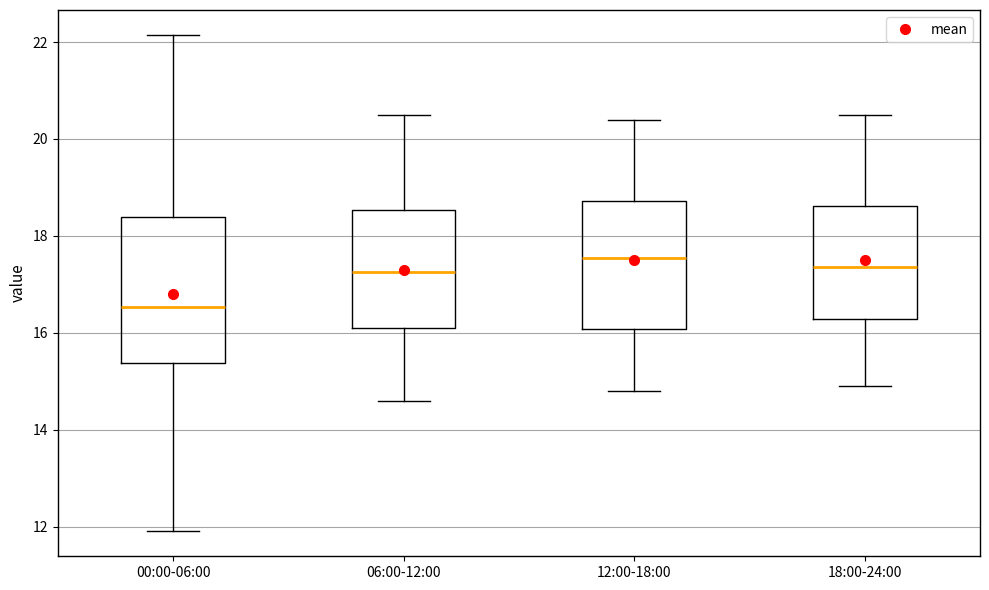

Comparing the boxes themselves (not the whiskers), which one is the tallest?

00:00-06:00